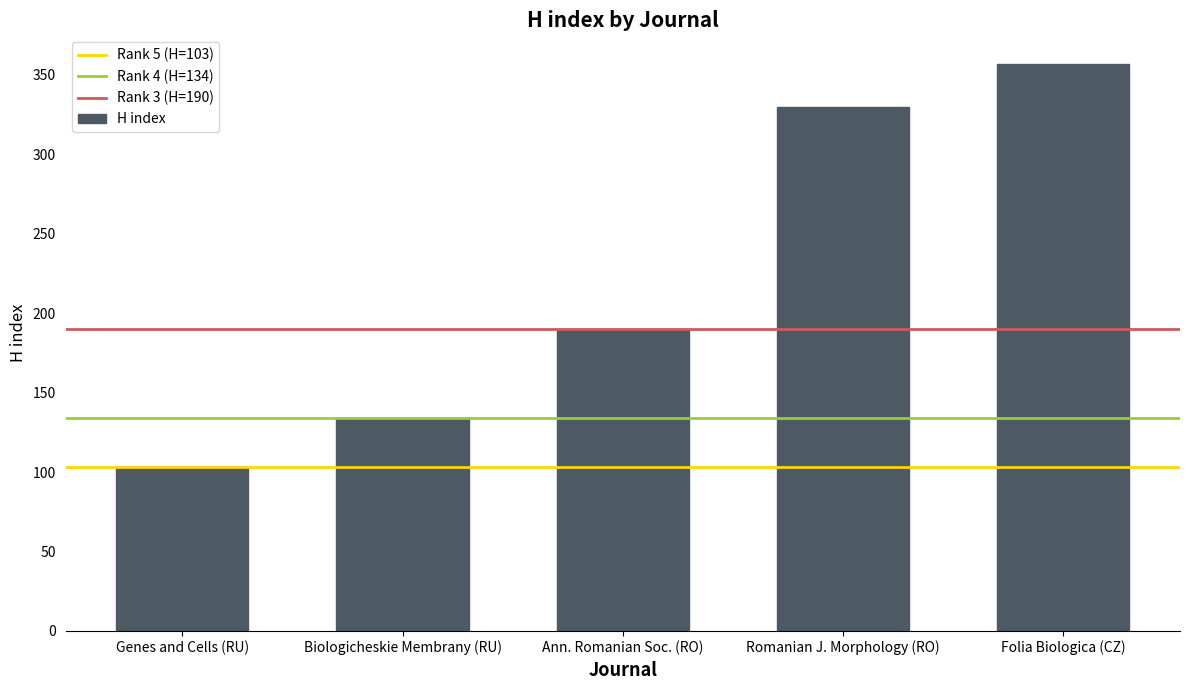

What is the label of the 2nd bar from the right?

Romanian J. Morphology (RO)